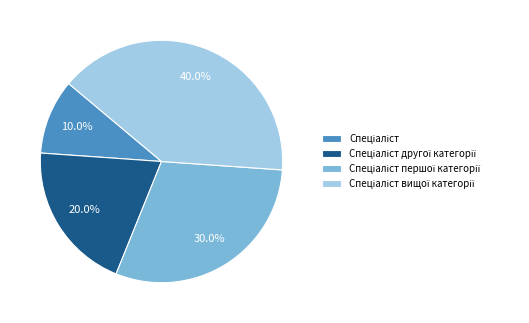

Does any single category account for the majority?

No